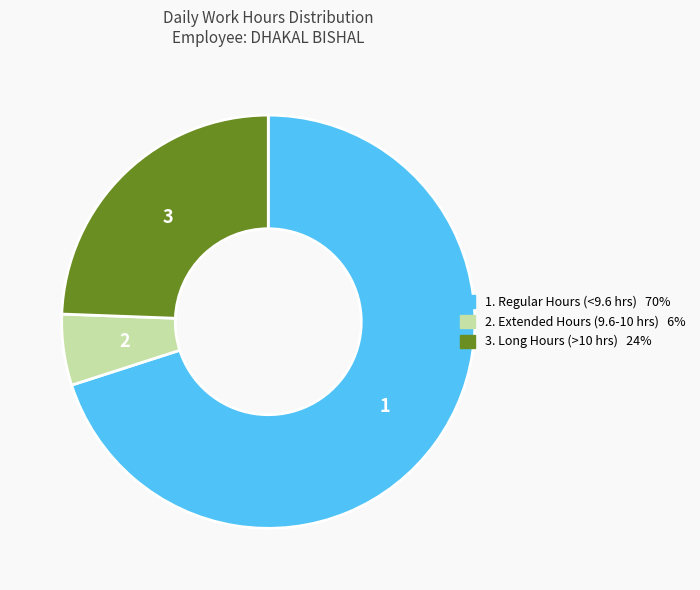

How many segments does this pie chart have?

3